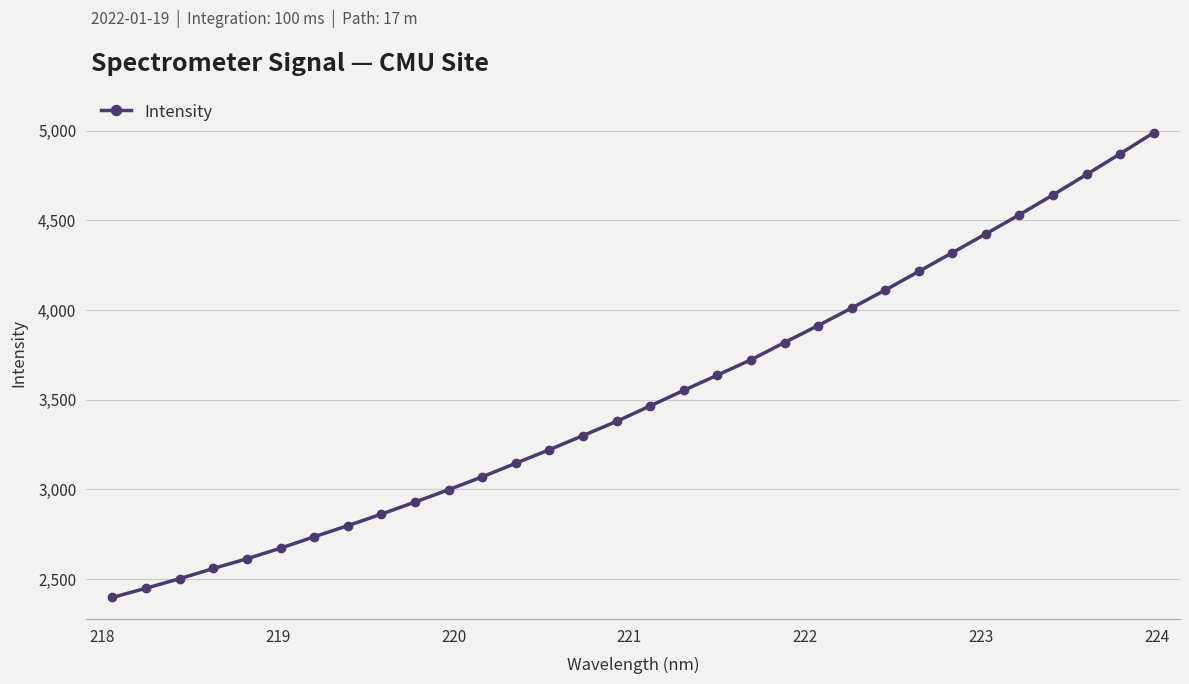

Reading left to right, what are all the values shown in this chart?

2398.4	2449.9	2503.0	2559.7	2614.0	2673.1	2736.5	2798.4	2862.7	2930.1	2998.8	3070.5	3146.3	3222.0	3300.4	3379.7	3465.8	3552.4	3637.2	3722.8	3819.1	3913.6	4011.3	4111.6	4215.2	4319.8	4425.1	4531.4	4642.1	4755.7	4871.0	4988.4